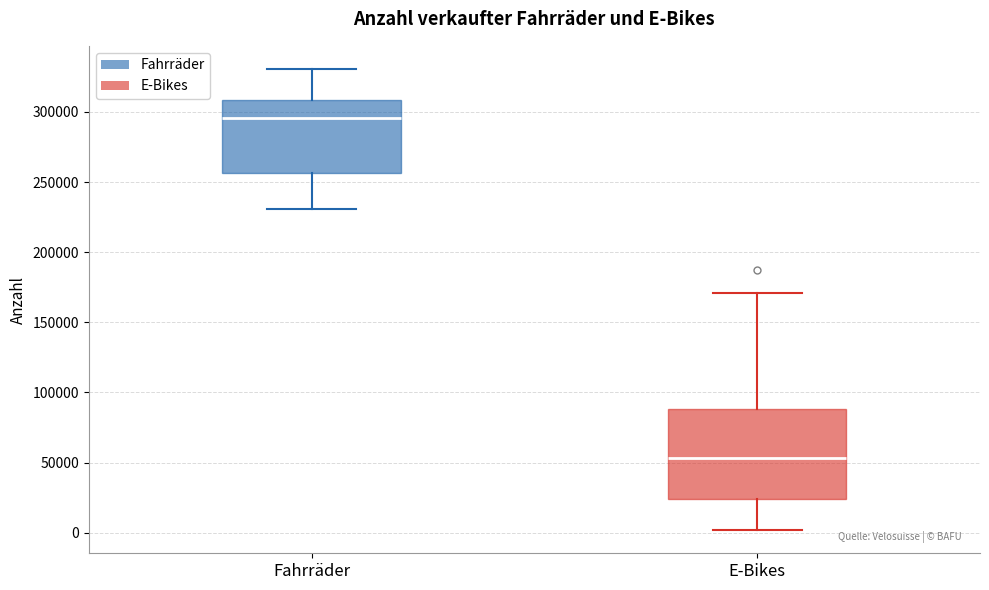

Which box's median line is the highest?

Fahrräder